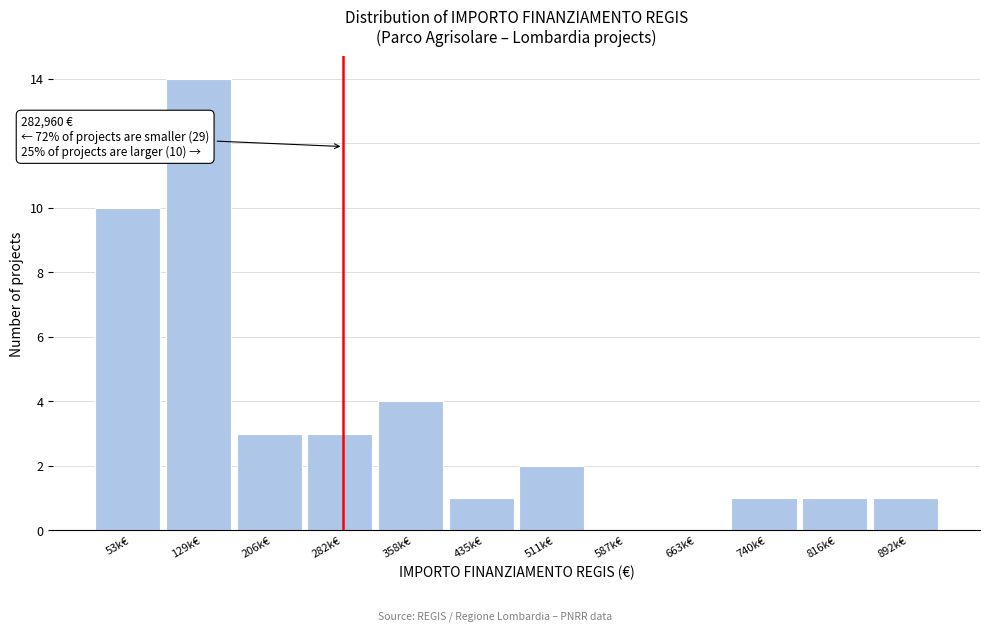

Reading left to right, what are all the values shown in this chart?

53k€=10	129k€=14	206k€=3	282k€=3	358k€=4	435k€=1	511k€=2	587k€=0	663k€=0	740k€=1	816k€=1	892k€=1